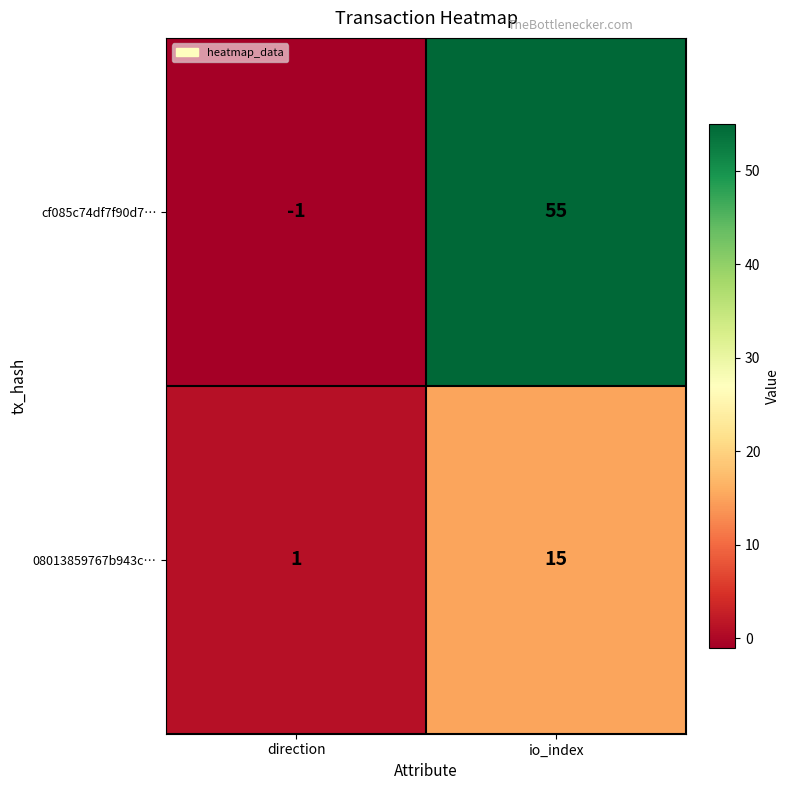

Is it true that cf085c74df7f90d7… equals 55 at io_index?

True